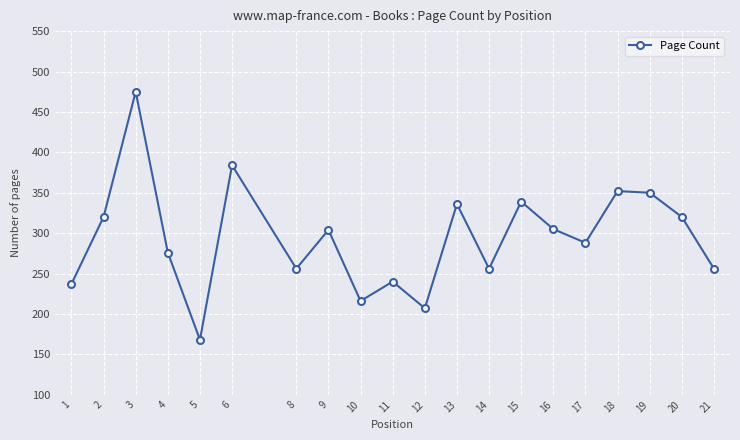

What is the sum of all values?

5885